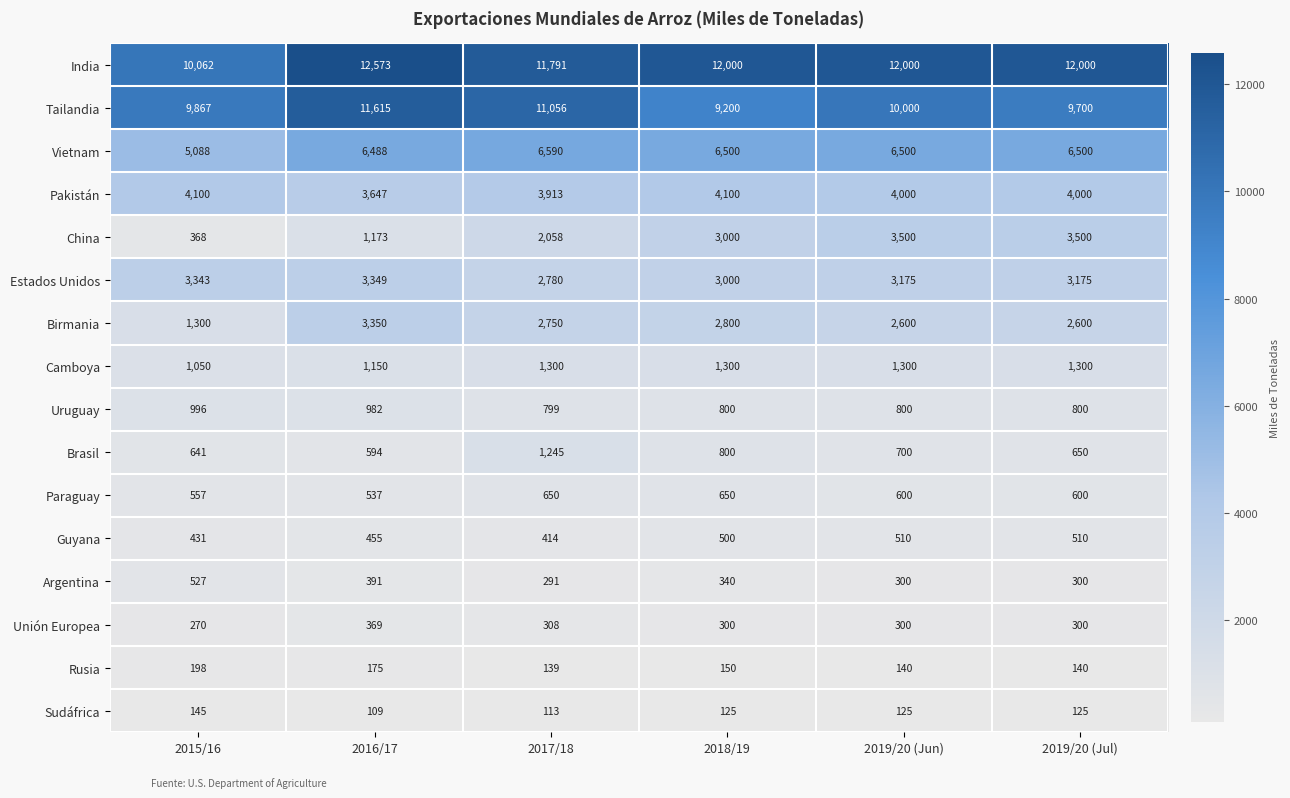

At which category is the sum across all series the highest?

2016/17